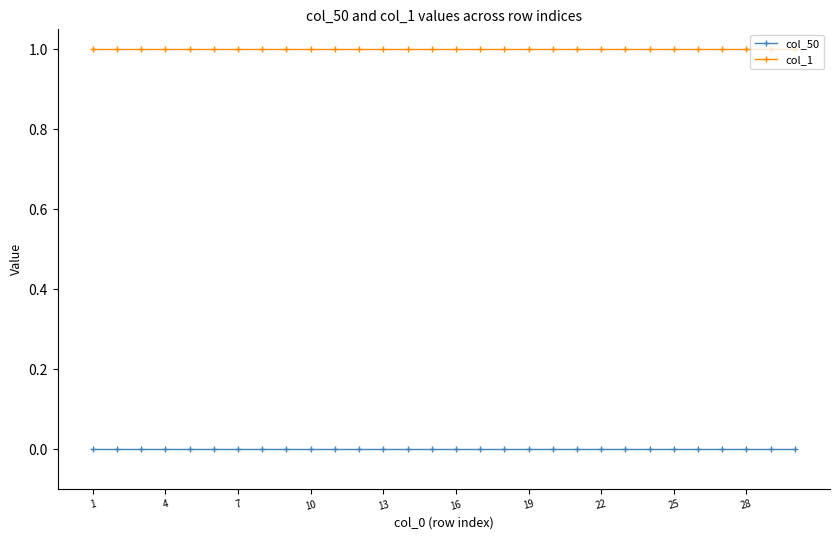

How many series are shown in this chart?

2